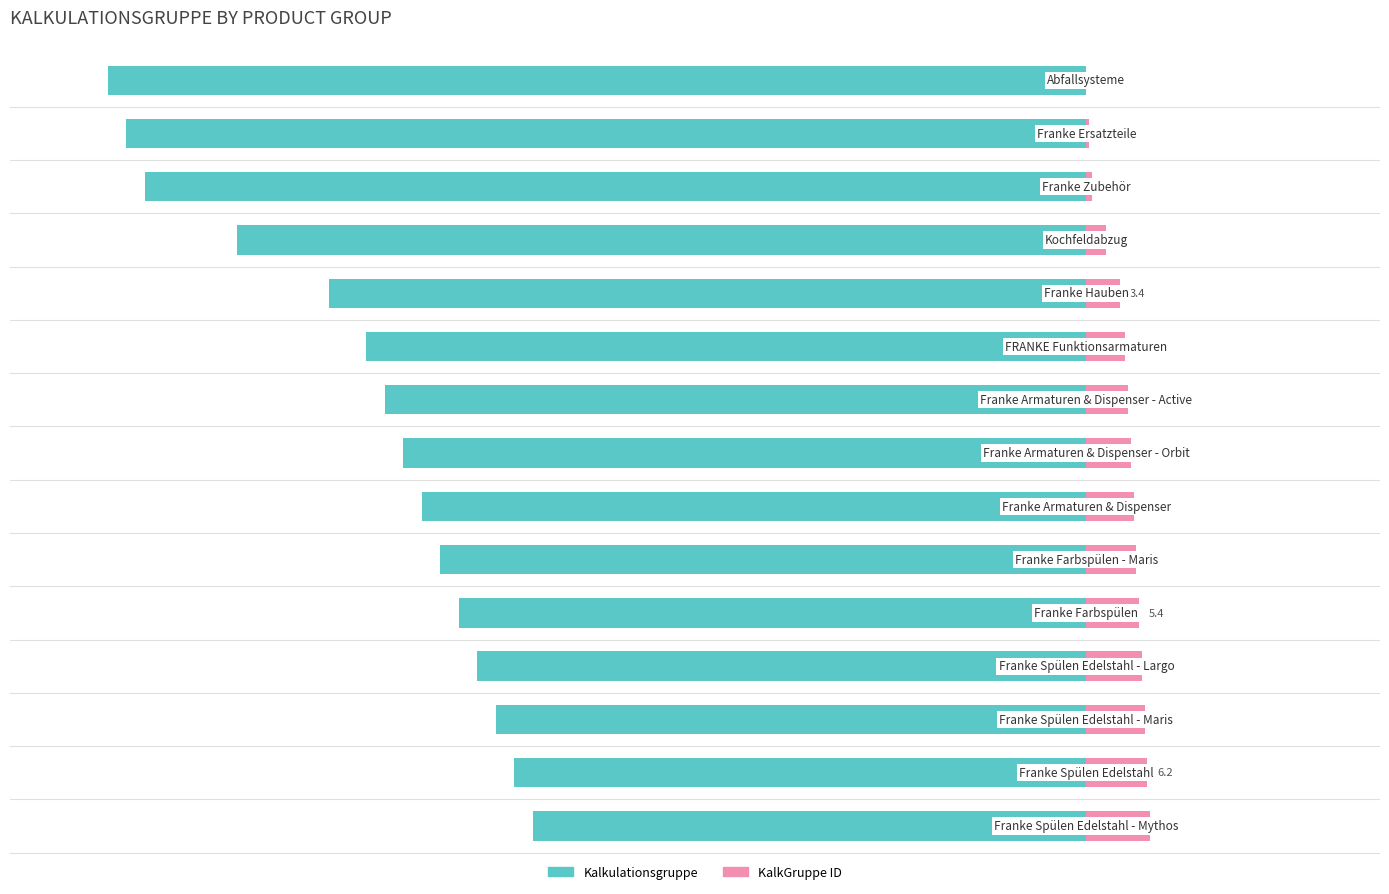

List the labels in order of Kalkulationsgruppe value, largest first.

0, 1, 2, 3, 4, 5, 6, 7, 8, 9, 10, 11, 12, 13, 14